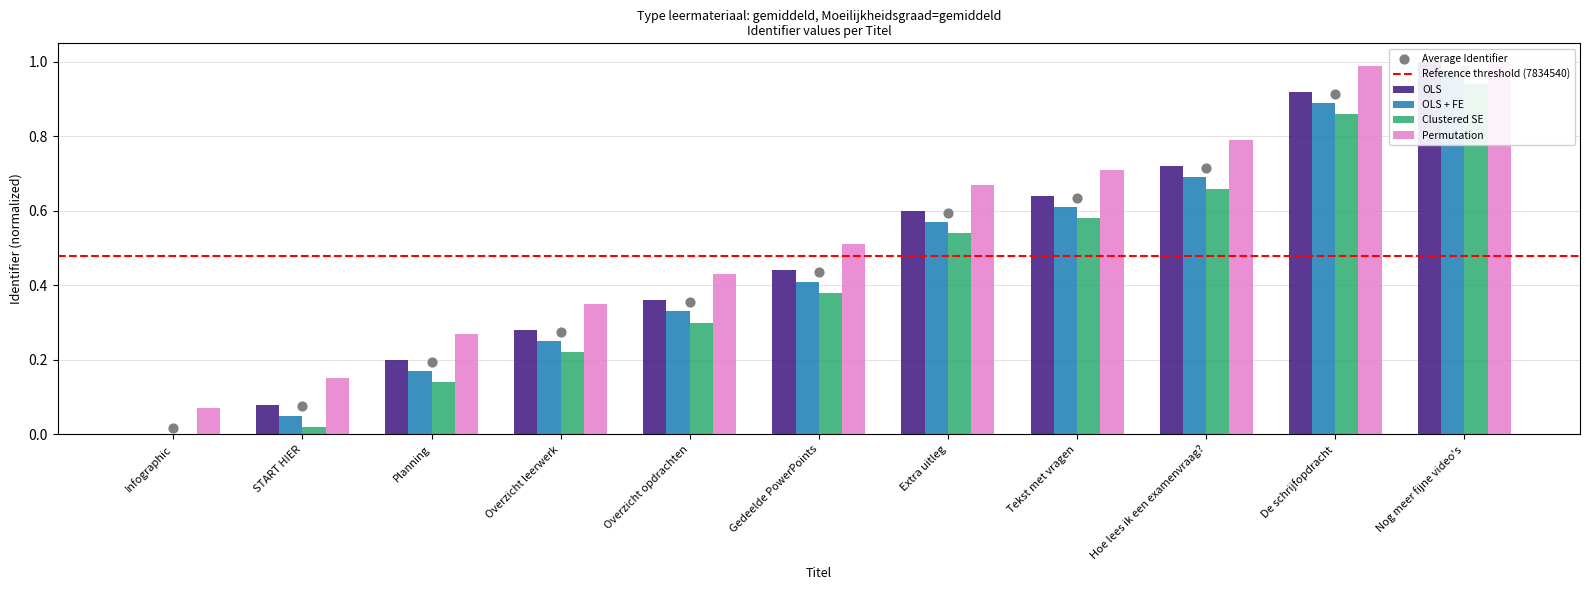

Is the value of Clustered SE at Nog meer fijne video's greater than the value of OLS + FE at Overzicht leerwerk?

Yes